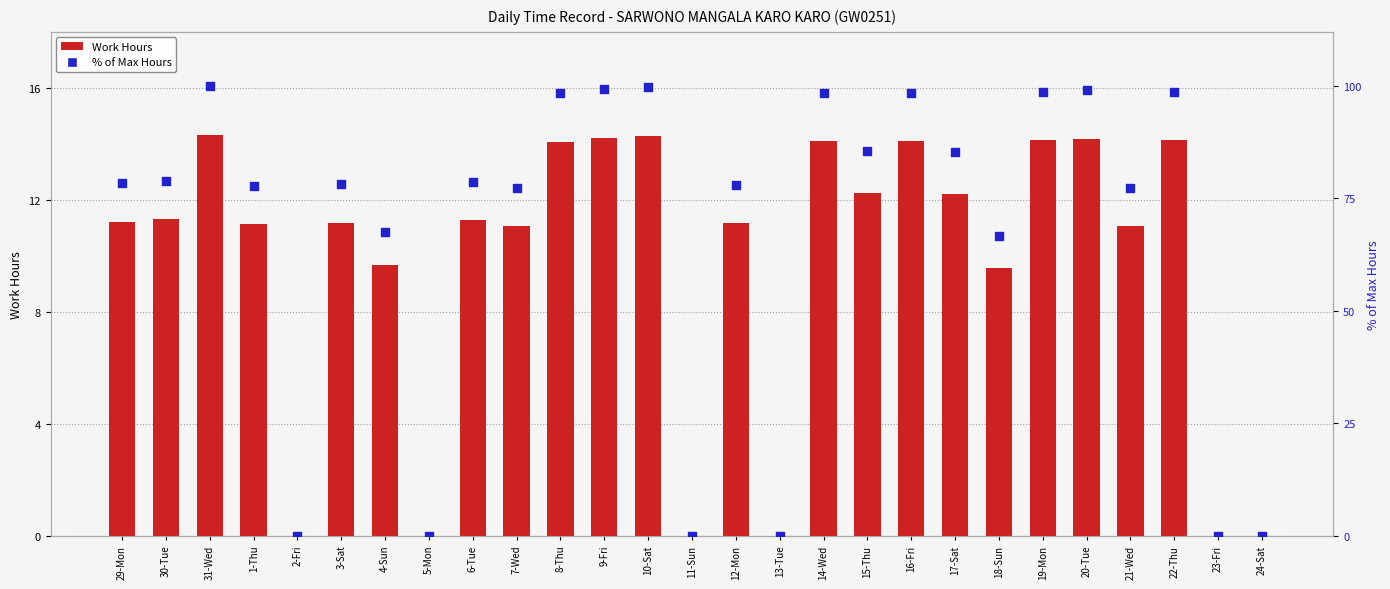

At which category is the sum across all series the highest?

31-Wed